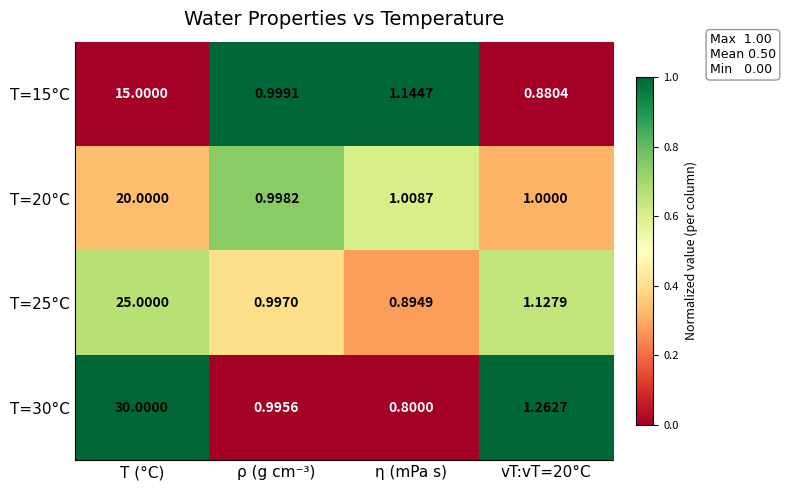

Which series changed the most between T (°C) and η (mPa s)?

T=30°C